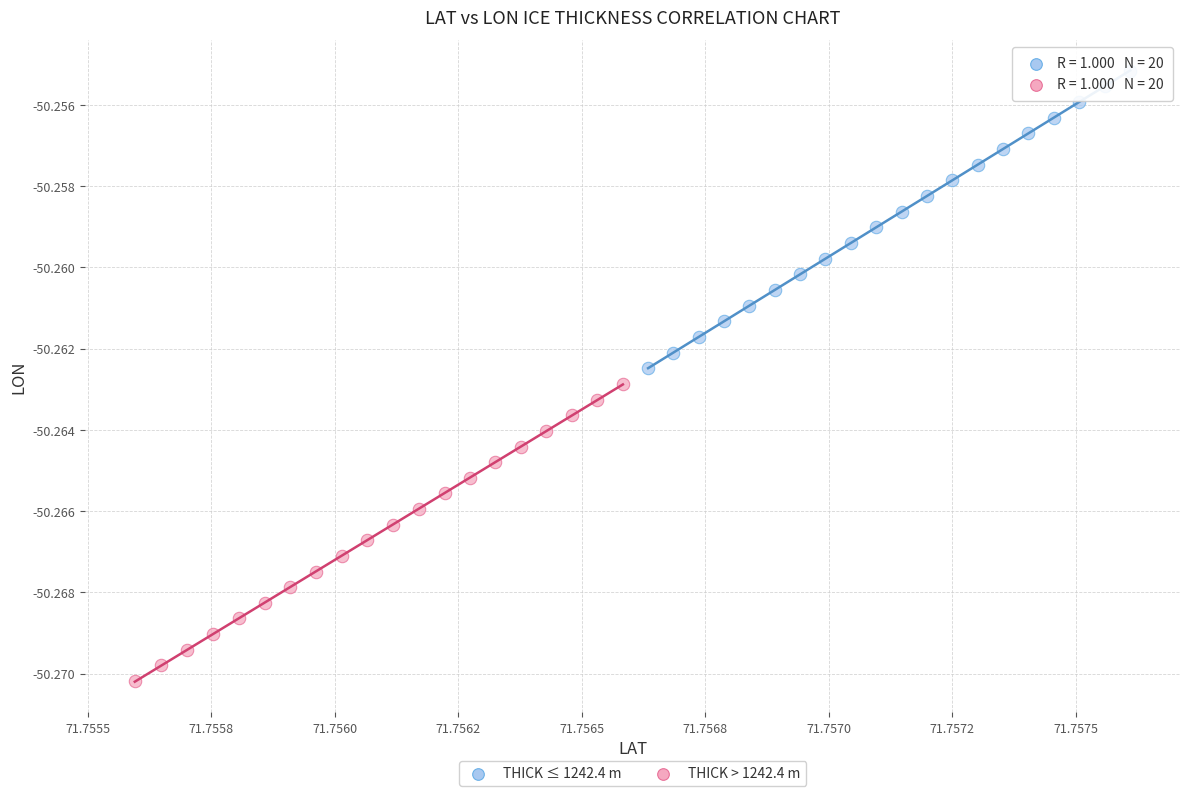

Which series has the widest spread of Y values?

THICK ≤ 1242.4 m